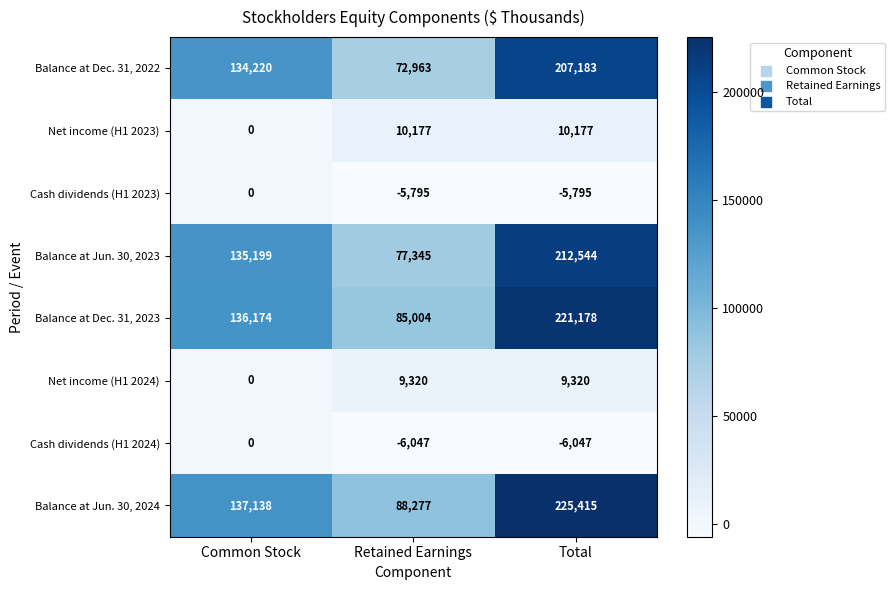

At which category is the sum across all series the highest?

Total